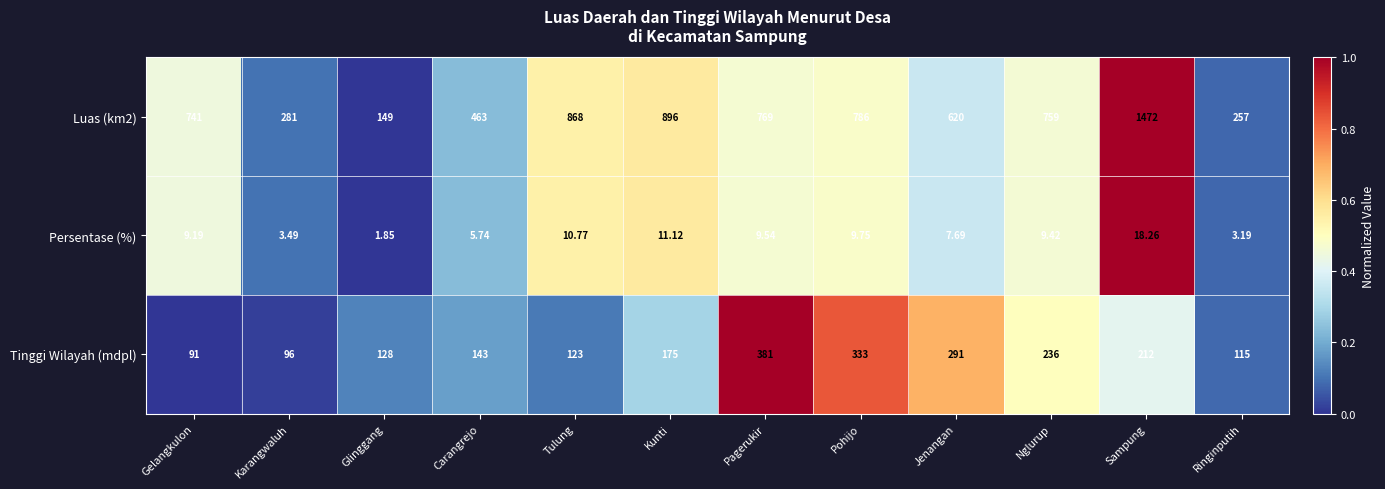

Is the value of Luas (km2) at Glinggang greater than the value of Persentase (%) at Carangrejo?

Yes